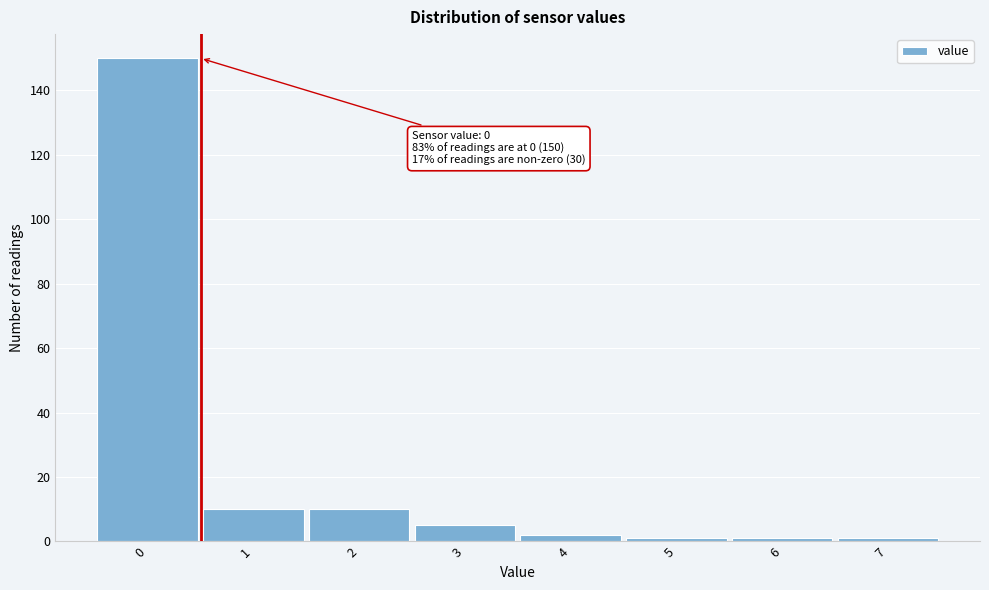

Over which range of the x-axis is the bar tallest?

-0.5 to 0.5